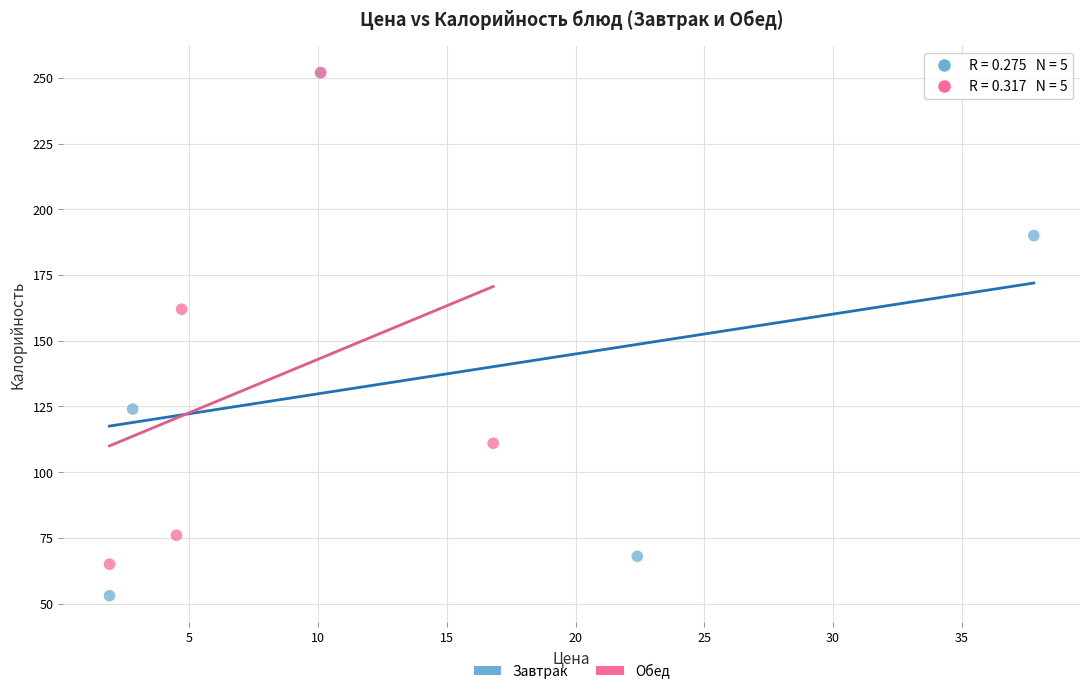

Which series reaches the minimum Y coordinate?

Завтрак